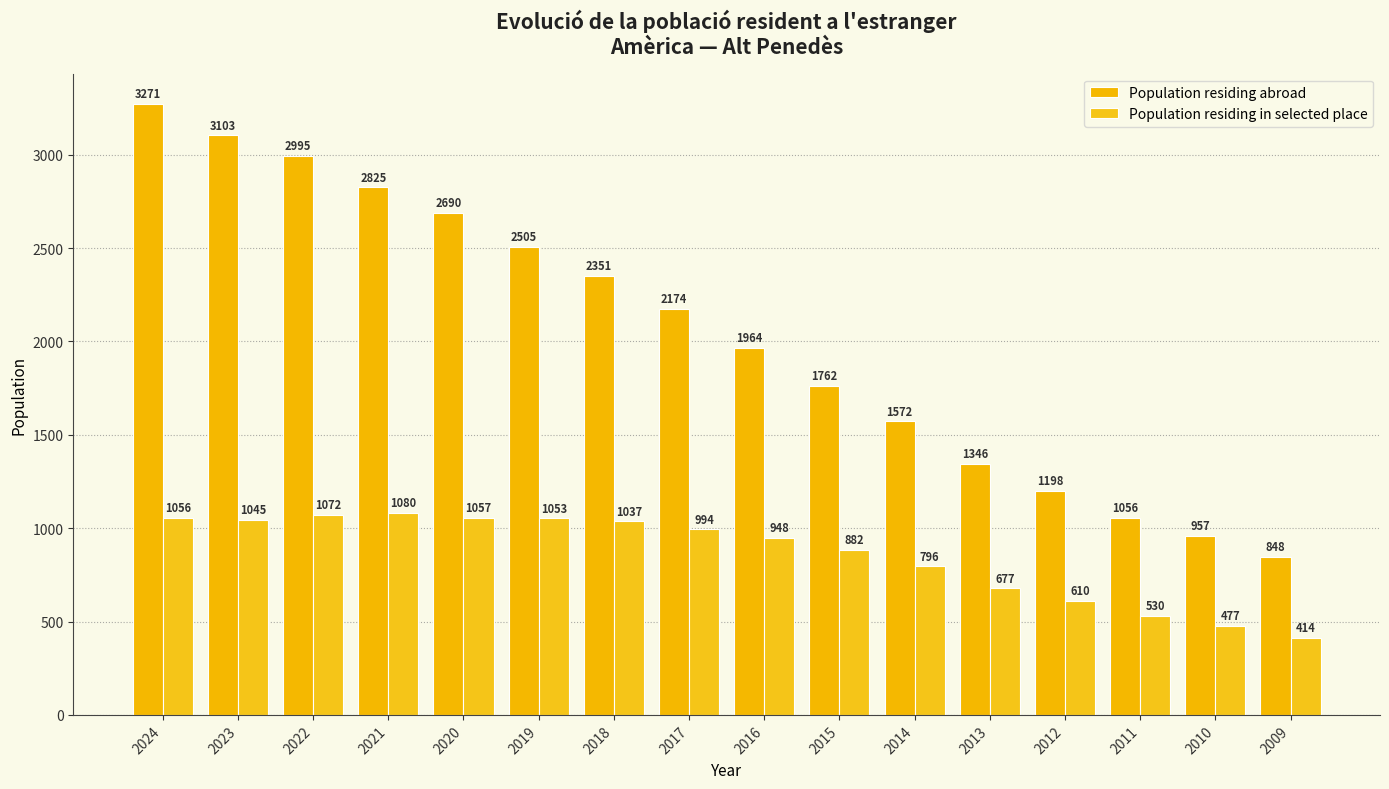

Does the chart contain stacked bars?

No